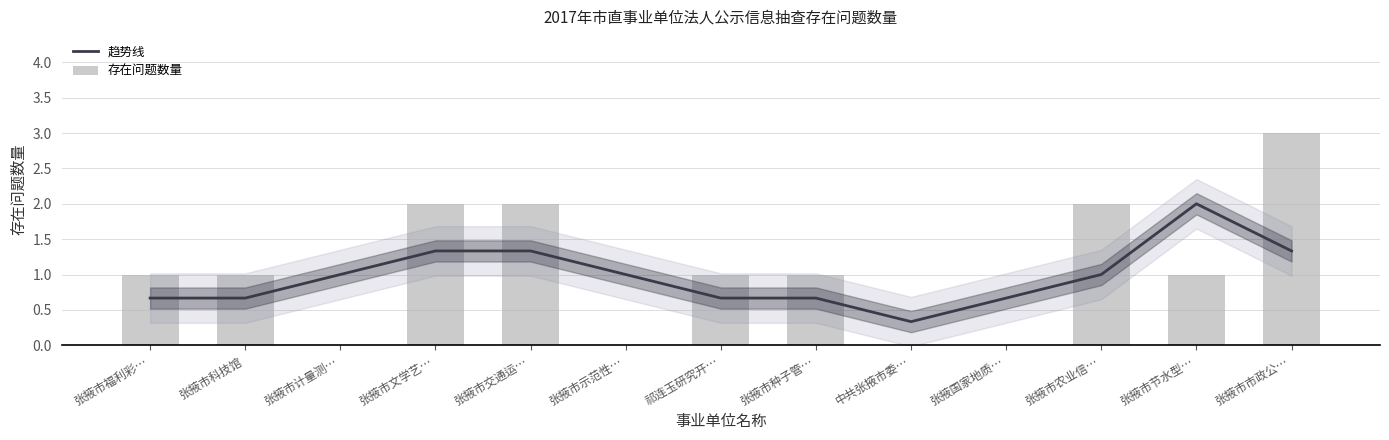

Rank the series by their average value, from highest to lowest.

存在问题数量, 趋势线